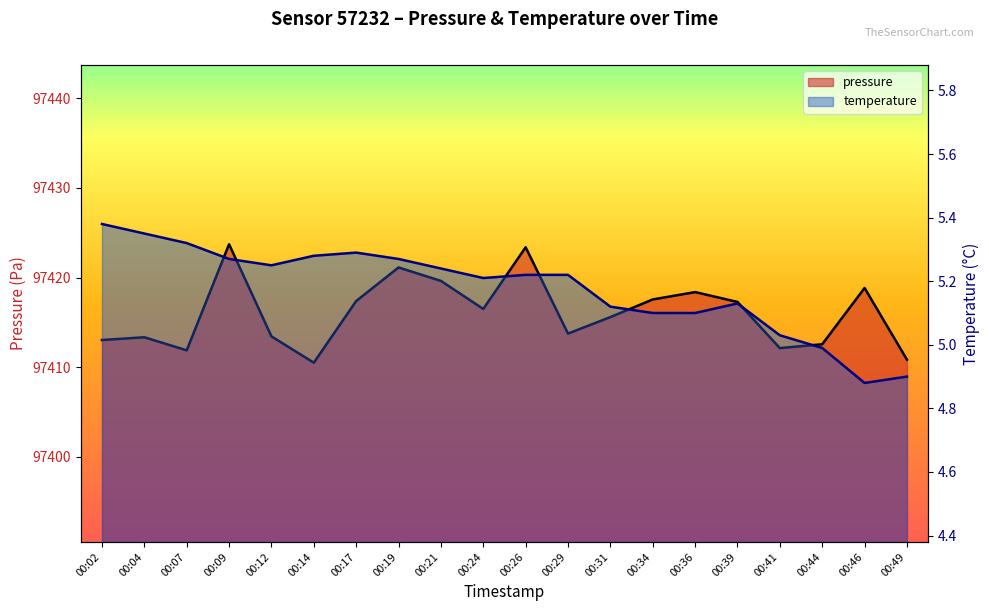

What is the difference between the pressure values at 00:19 and 00:24?

4.6